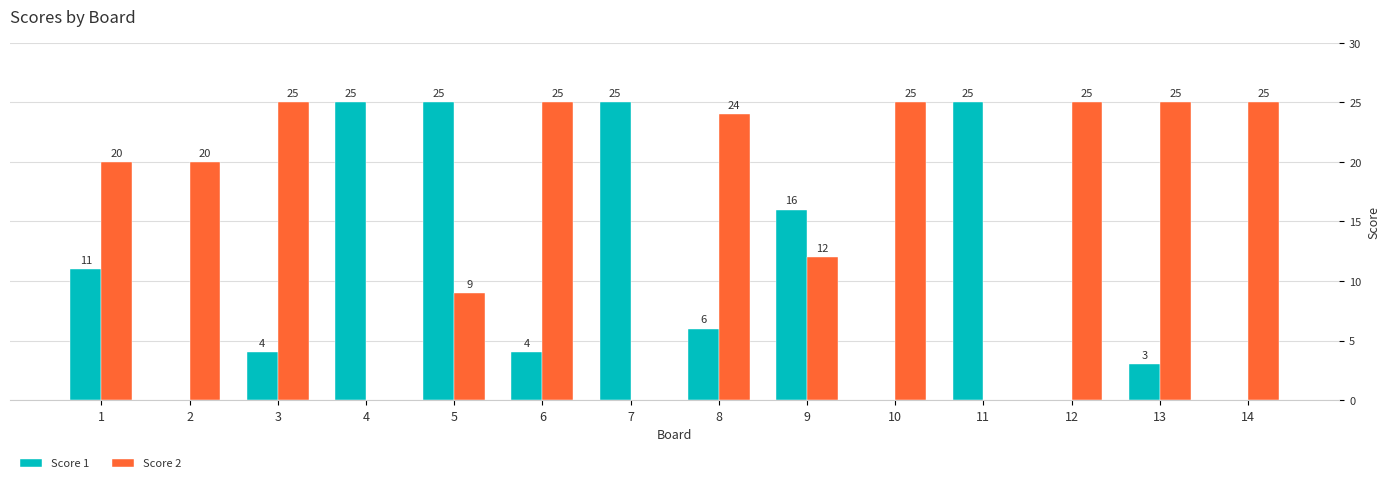

Count the Score 1 values in the range 0 to 25.

14